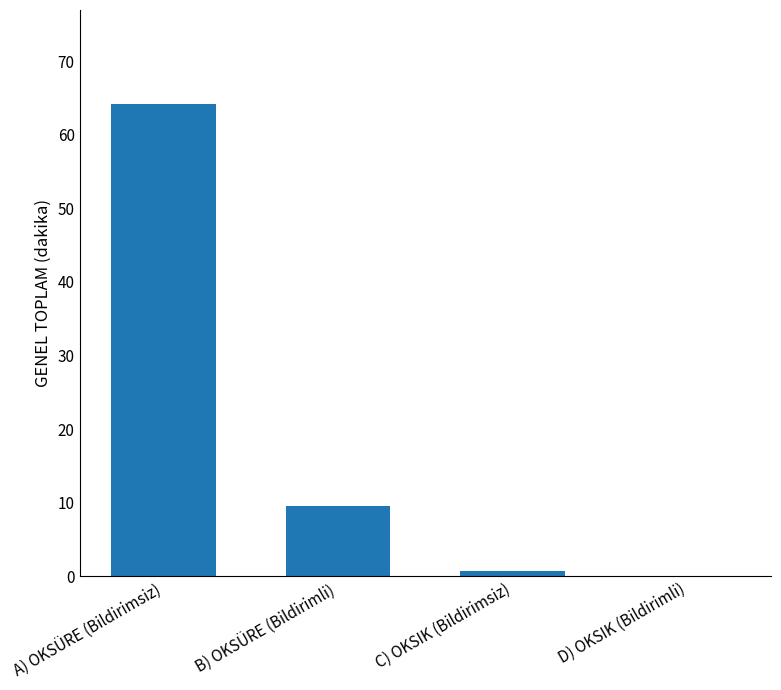

At which label is the value closest to 32?

B) OKSÜRE (Bildirimli)